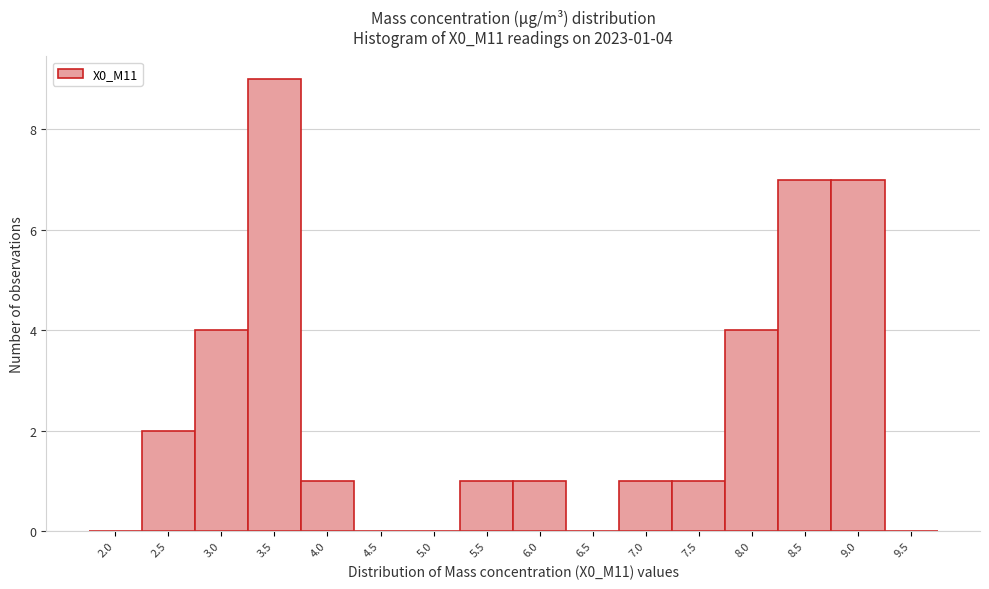

Reading right to left, what are all the values shown in this chart?

9.5=0	9.0=7	8.5=7	8.0=4	7.5=1	7.0=1	6.5=0	6.0=1	5.5=1	5.0=0	4.5=0	4.0=1	3.5=9	3.0=4	2.5=2	2.0=0